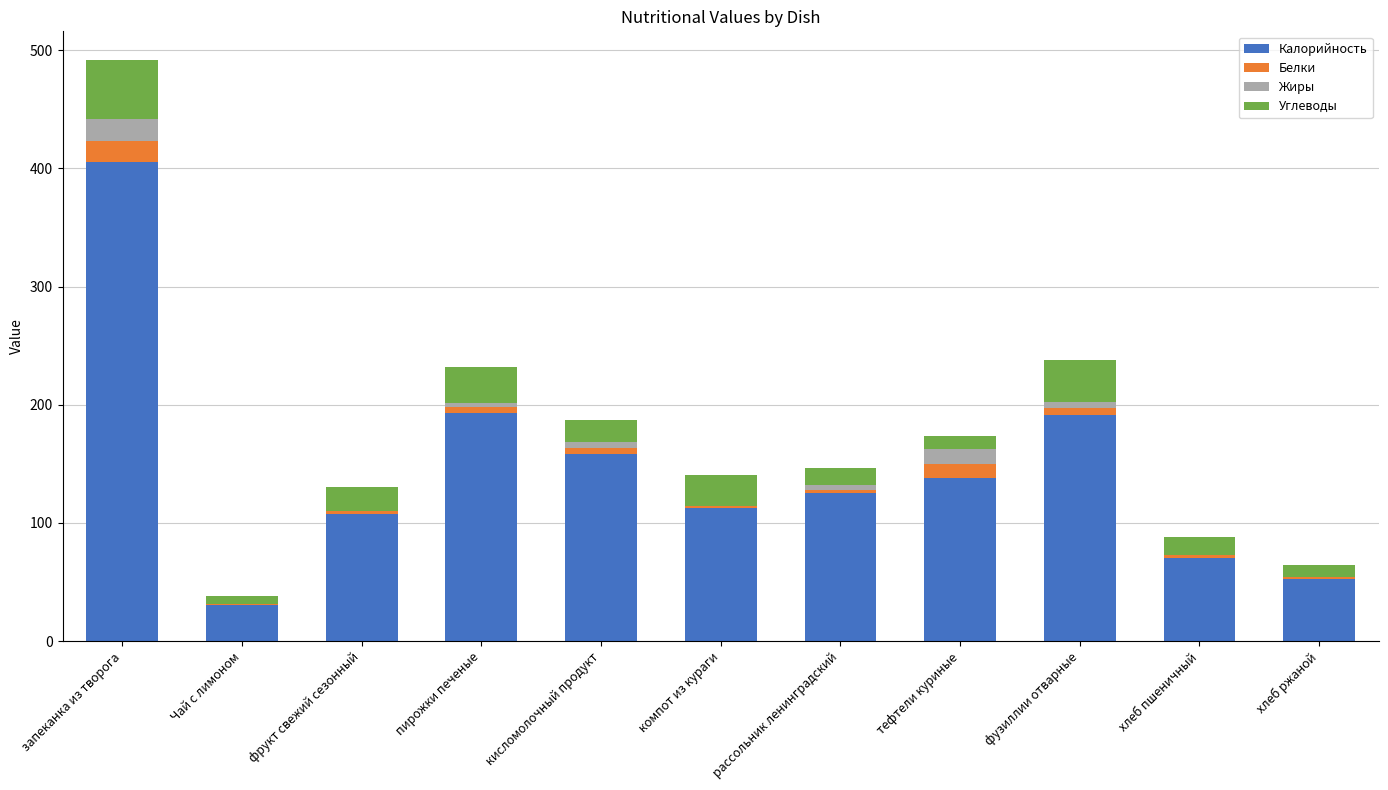

Does the chart contain stacked bars?

Yes